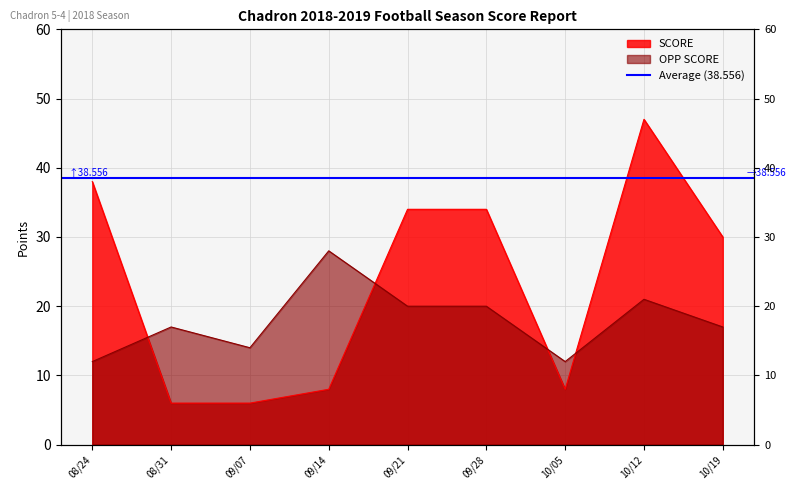

Rank the series at 10/05 from highest to lowest value.

OPP SCORE, SCORE